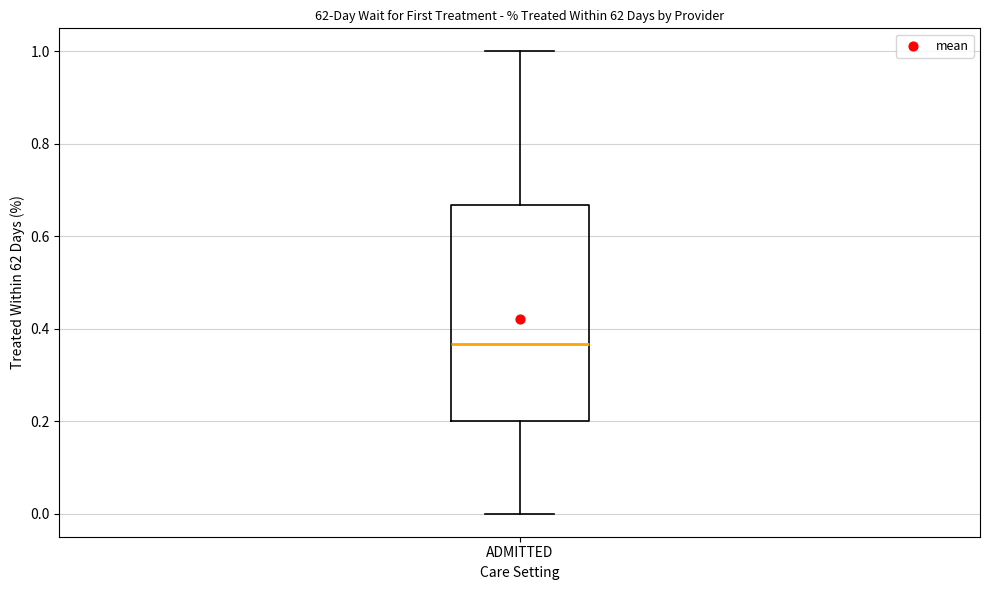

Read this box plot against the y-axis: the position of the median line, the range covered by the box, and the ends of both whiskers. The values are not printed on the chart, so give them approximately, as read against the axis.

median 0.36, box 0.20 to 0.66, whiskers 0.00 to 1.00